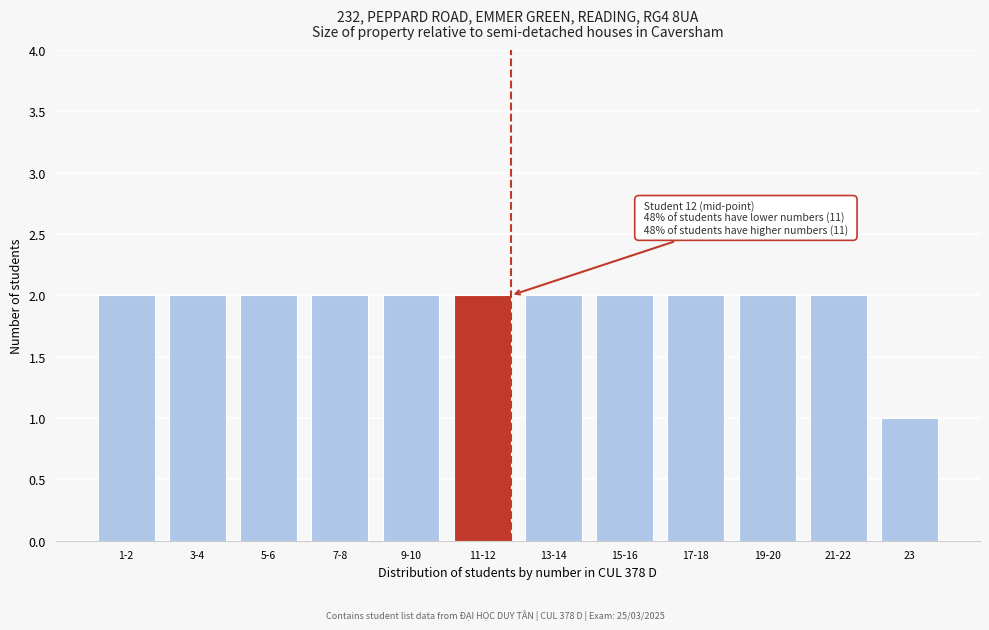

Reading left to right, list all the values displayed in this chart.

2	2	2	2	2	2	2	2	2	2	2	1